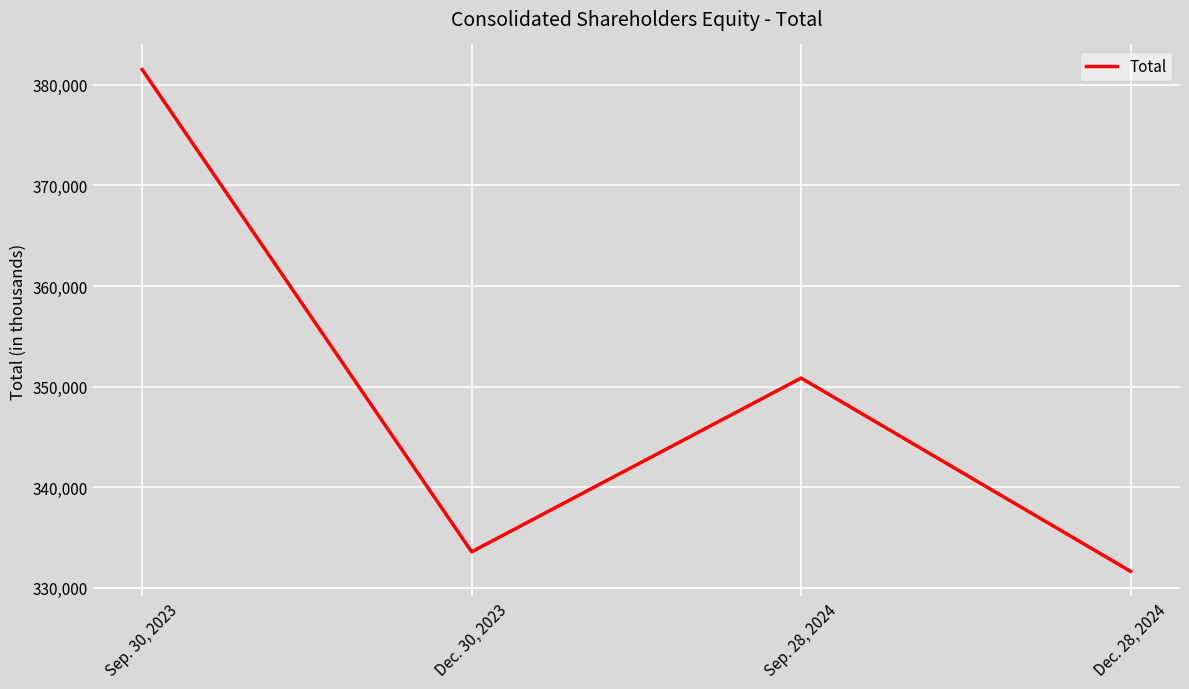

List the labels in order of value, largest first.

Sep. 30, 2023, Sep. 28, 2024, Dec. 30, 2023, Dec. 28, 2024